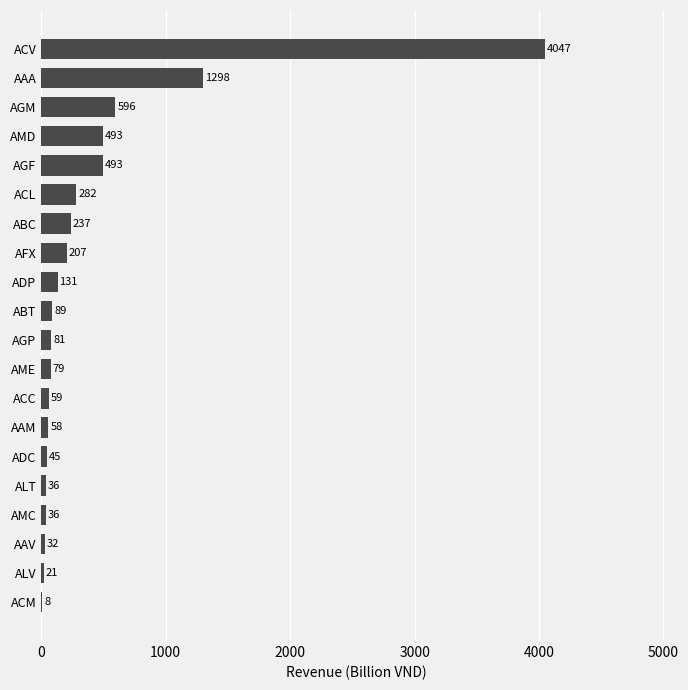

What is the maximum value shown in the chart?

4047.0